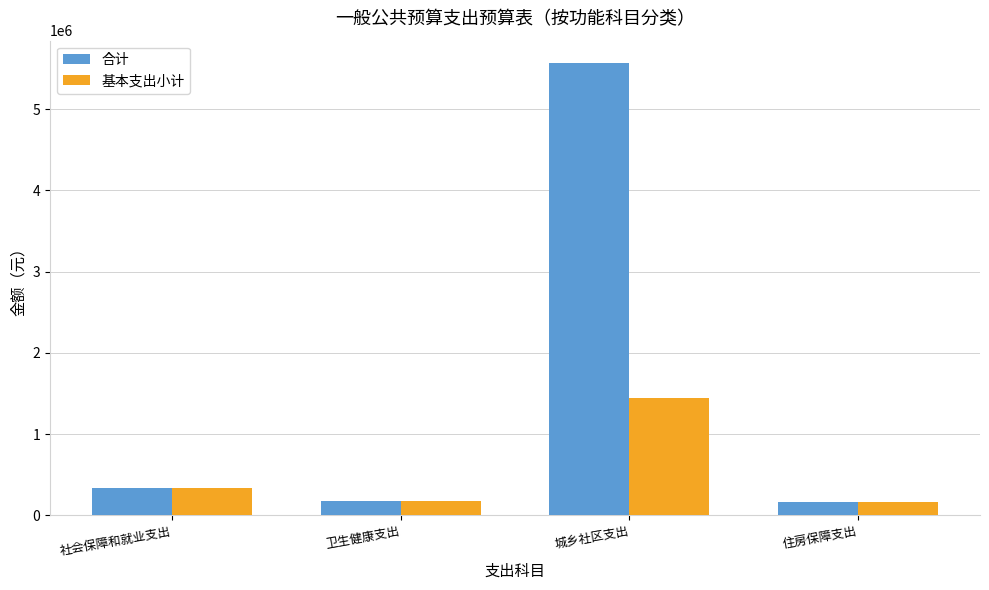

What is the average value of the 合计 series?

1560401.5